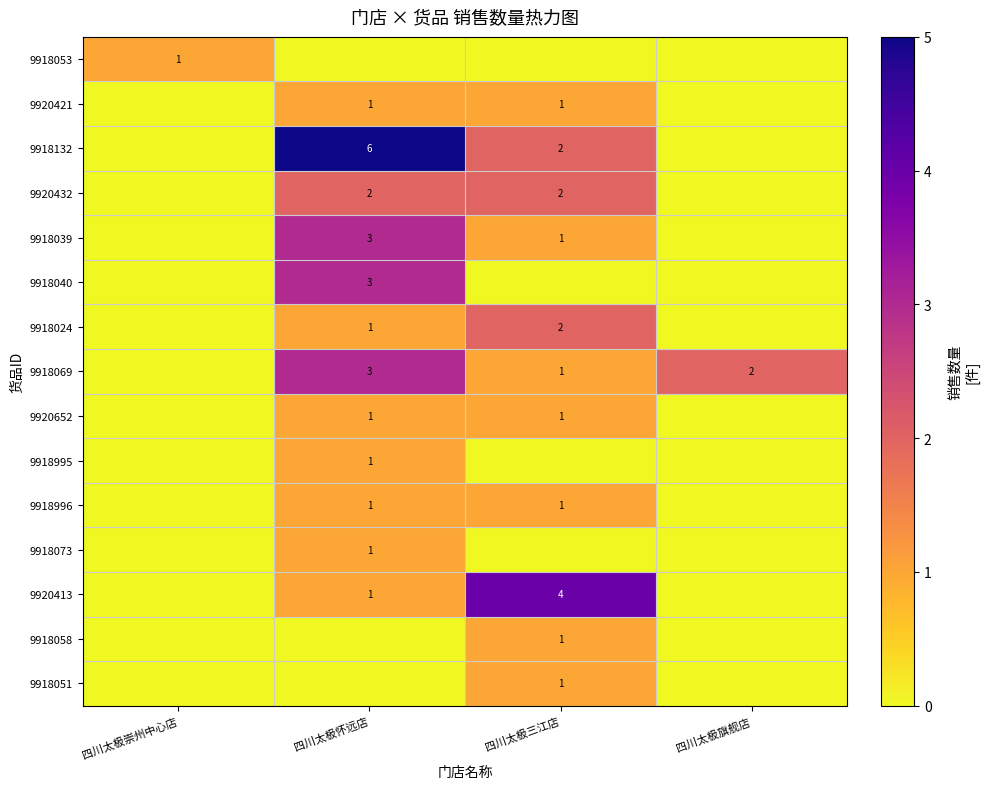

Is it true that 9918069 equals 3 at 四川太极怀远店?

True